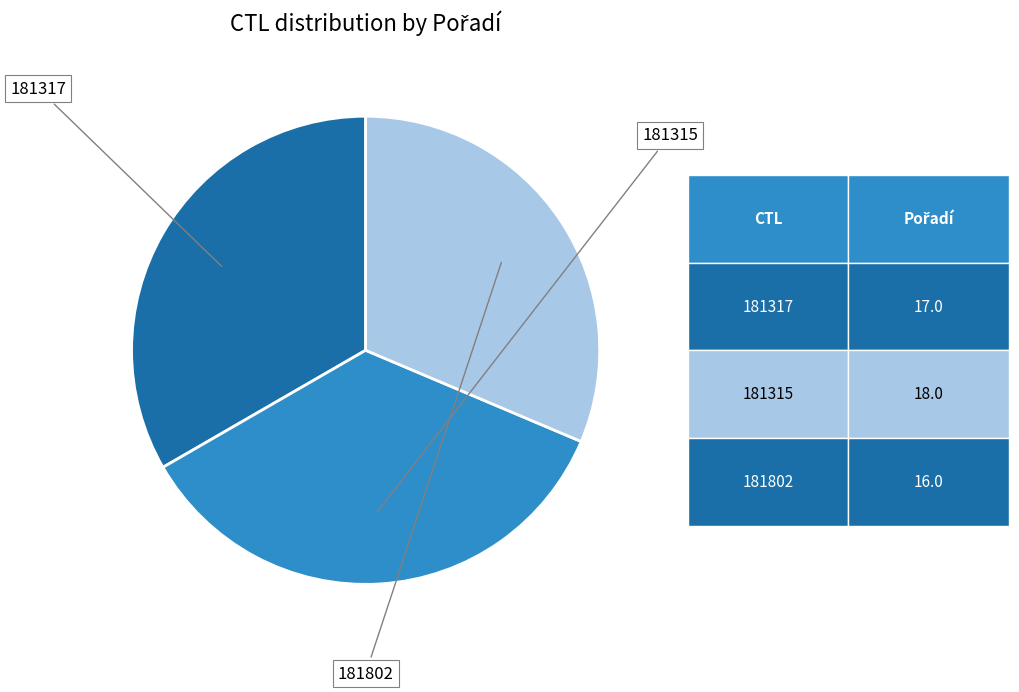

Does any single category account for the majority?

No